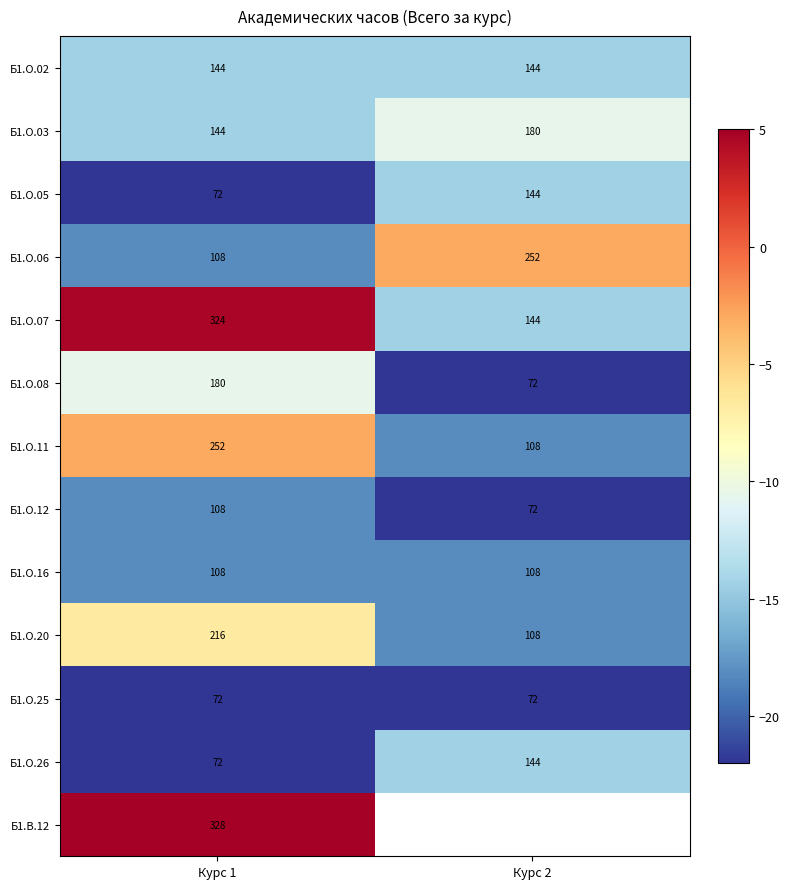

How many data points in Б1.О.05 are less than 144?

1